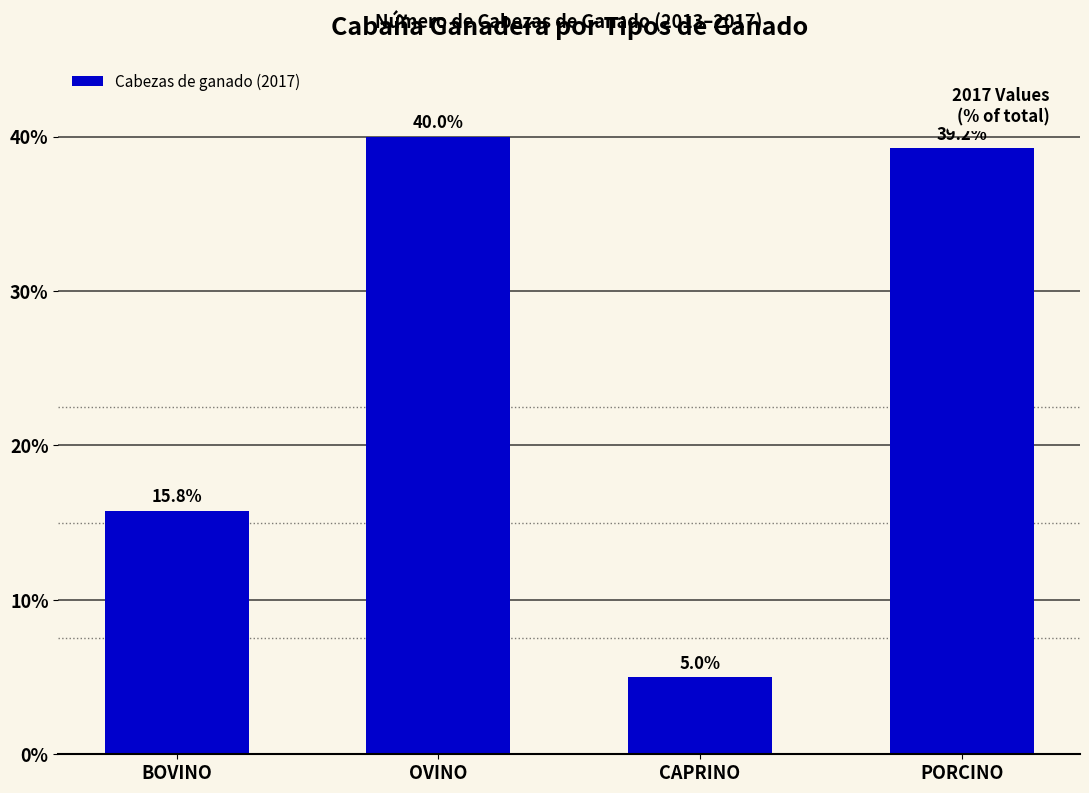

Reading left to right, transcribe all the data shown in this chart.

BOVINO=15.8	OVINO=40.0	CAPRINO=5.0	PORCINO=39.2